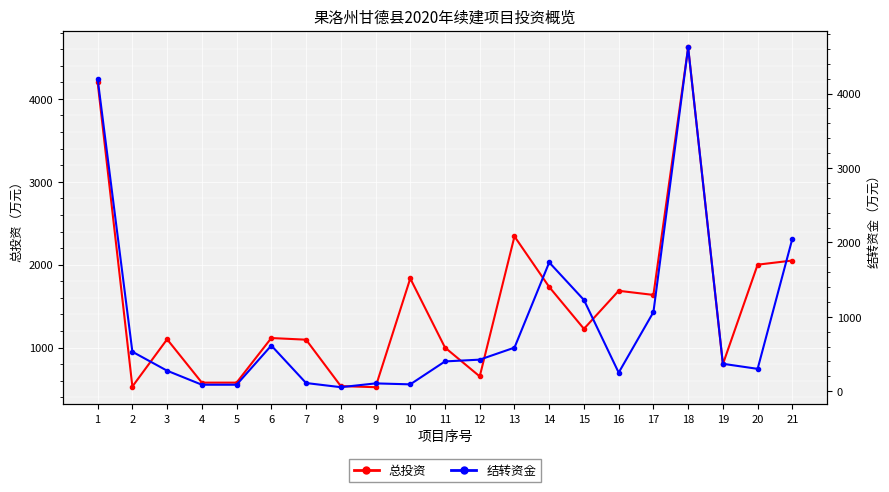

How many interior local valleys does the 总投资 series have?

6